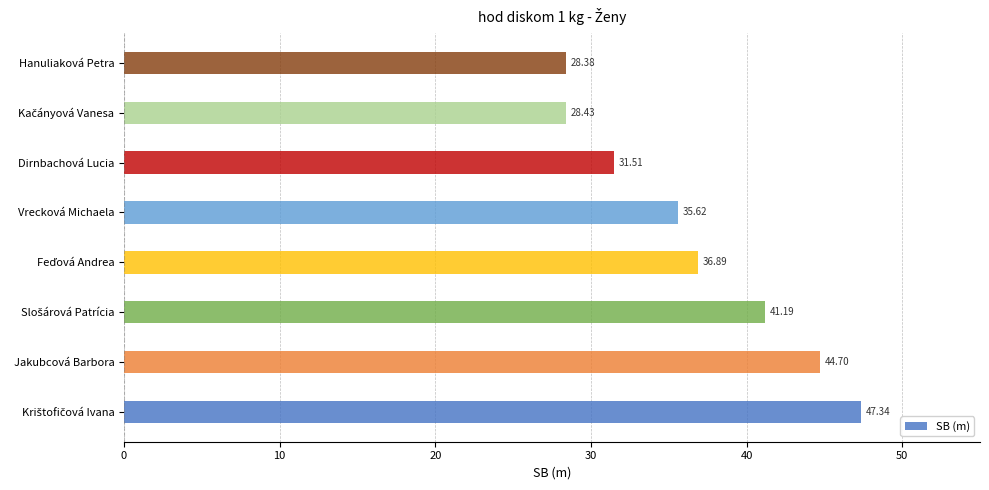

What is the sum of all values?

294.1